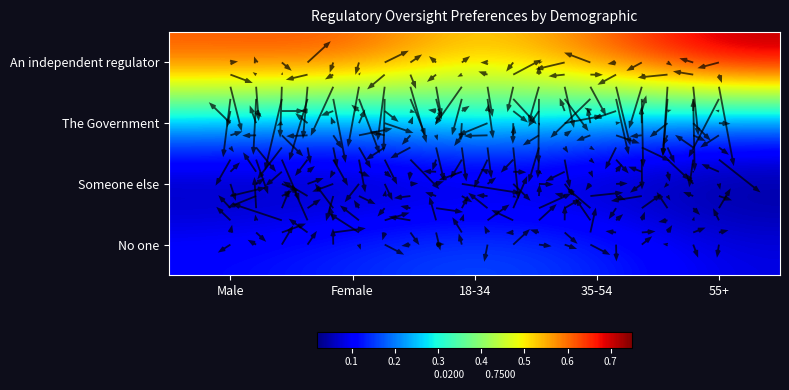

Count the An independent regulator values in the range 0 to 1.

5